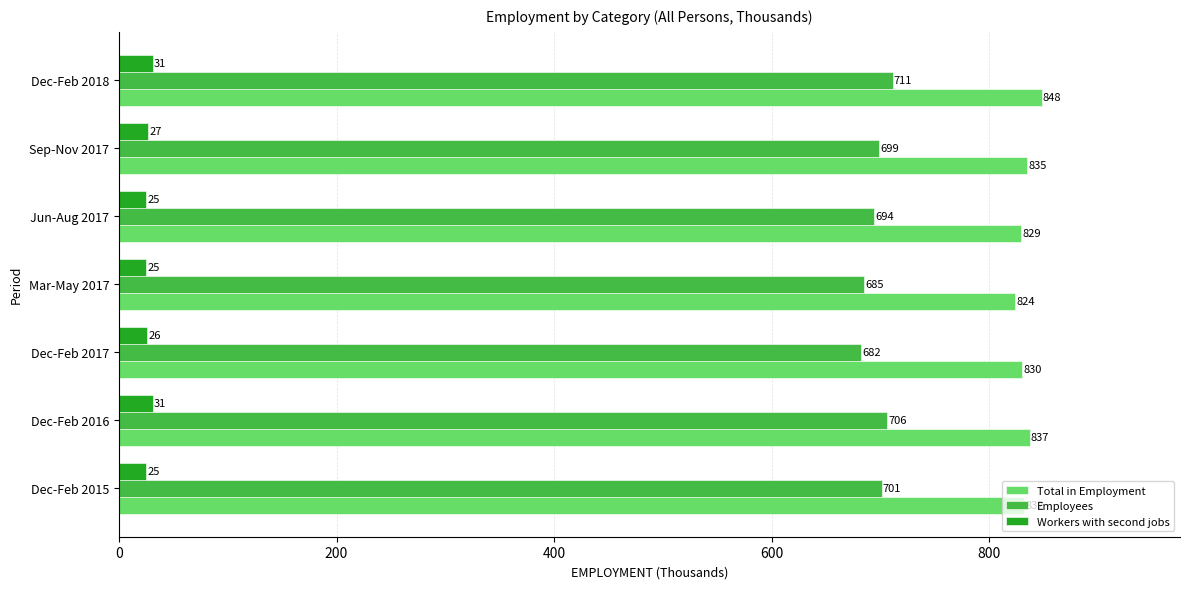

Is it true that Employees equals 338 at Dec-Feb 2018?

False